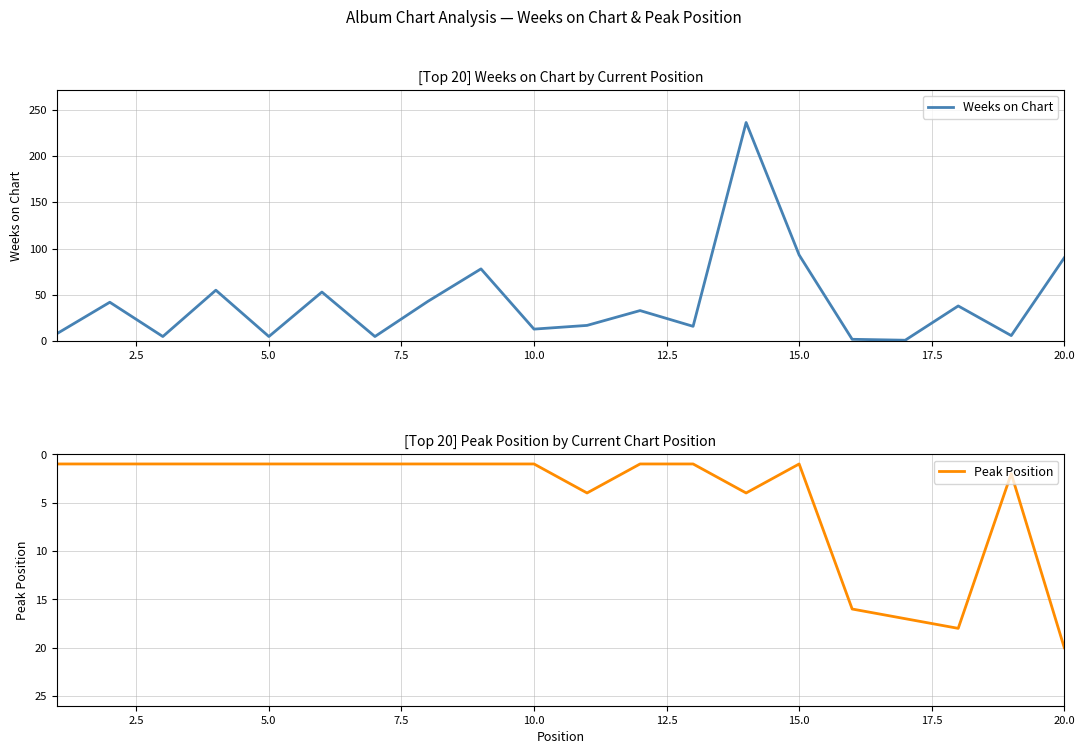

Reading left to right, extract all data points from this chart.

Weeks on Chart: 8	42	5	55	5	53	5	43	78	13	17	33	16	236	93	2	1	38	6	90
Peak Position: 1	1	1	1	1	1	1	1	1	1	4	1	1	4	1	16	17	18	2	20